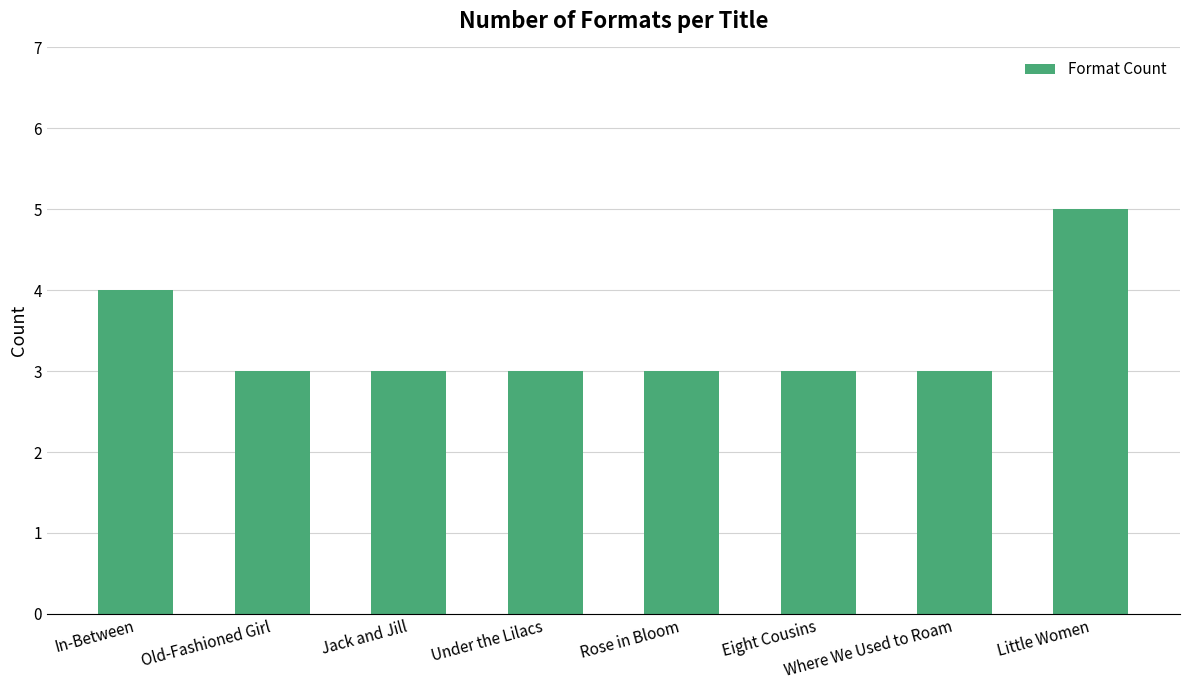

Does the chart contain any negative values?

No